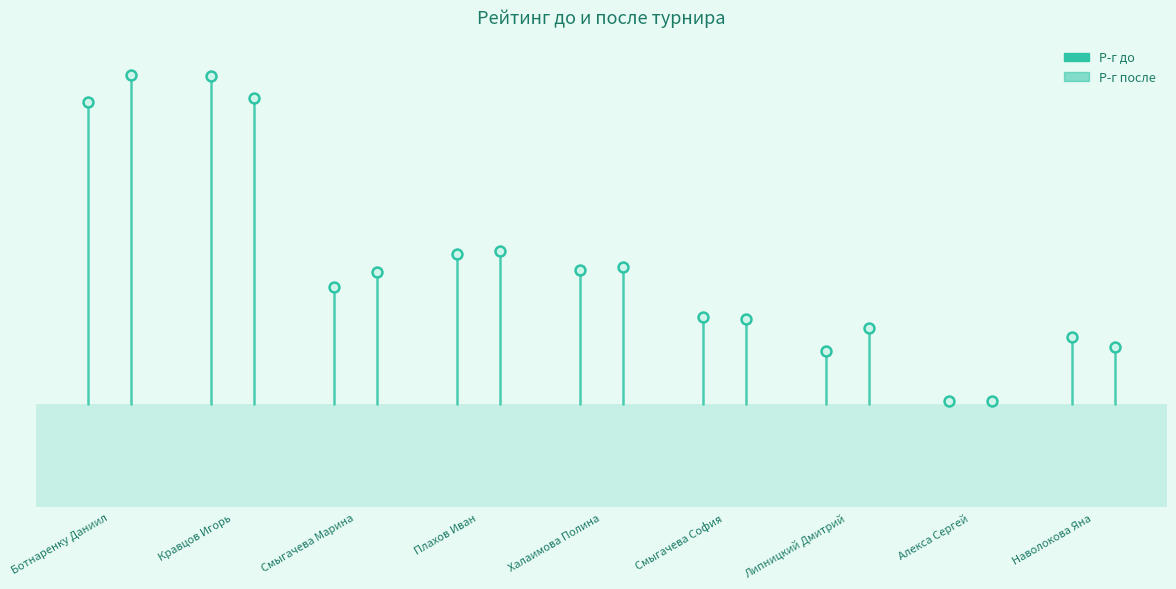

Which series has the largest total across all categories?

Р-г после